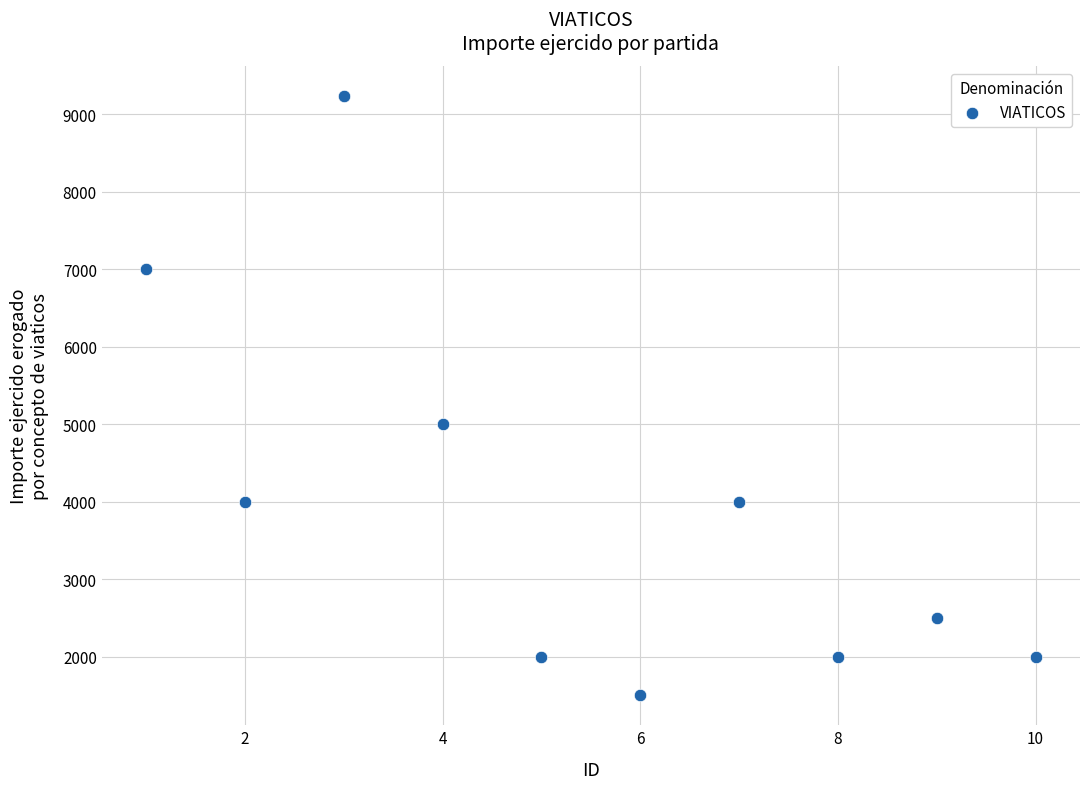

What is the range of Y values (max minus min)?

7735.0